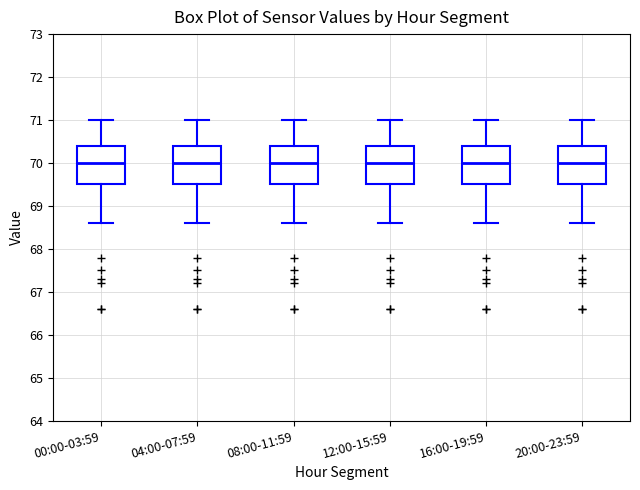

Reading left to right, read every box against the y-axis: the position of its median line, the range the box covers, and the ends of its whiskers. The values are not printed on the chart, so give them approximately, as read against the axis.

00:00-03:59: median 70.0, box 69.5 to 70.4, whiskers 68.6 to 71.0
04:00-07:59: median 70.0, box 69.5 to 70.4, whiskers 68.6 to 71.0
08:00-11:59: median 70.0, box 69.5 to 70.4, whiskers 68.6 to 71.0
12:00-15:59: median 70.0, box 69.5 to 70.4, whiskers 68.6 to 71.0
16:00-19:59: median 70.0, box 69.5 to 70.4, whiskers 68.6 to 71.0
20:00-23:59: median 70.0, box 69.5 to 70.4, whiskers 68.6 to 71.0